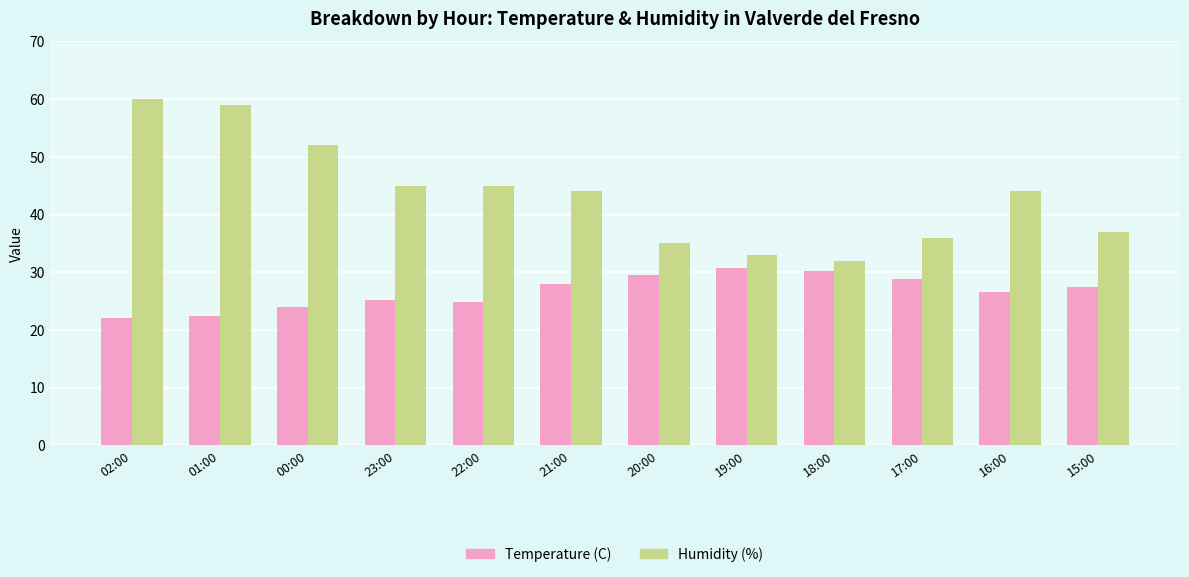

Is the value of Temperature (C) at 17:00 greater than the value of Humidity (%) at 23:00?

No